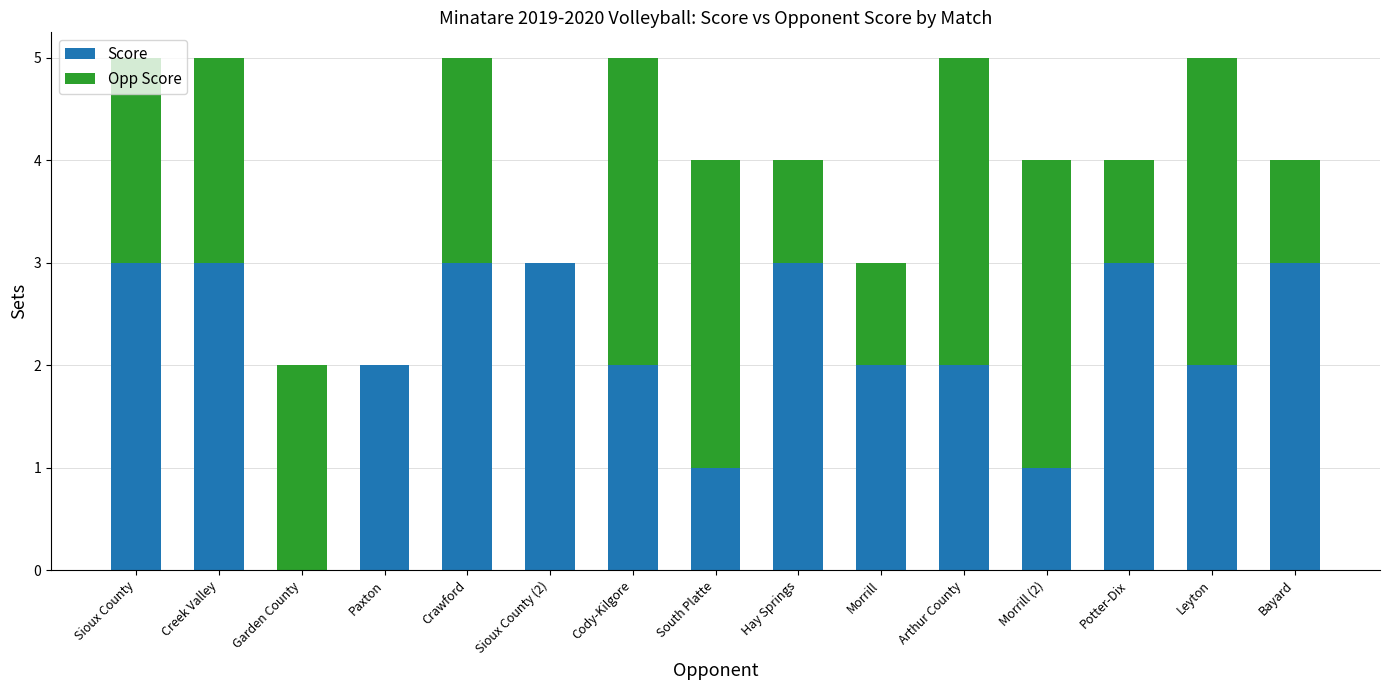

True or false: Score has a value of 1 at Sioux County (2).

False